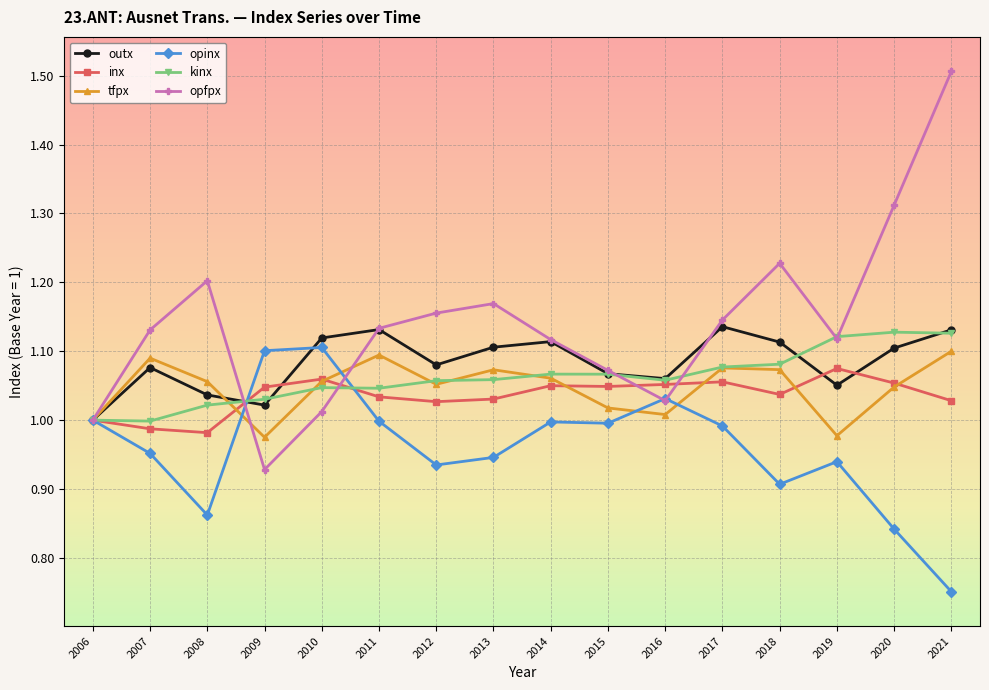

At which category is the sum across all series the highest?

2021